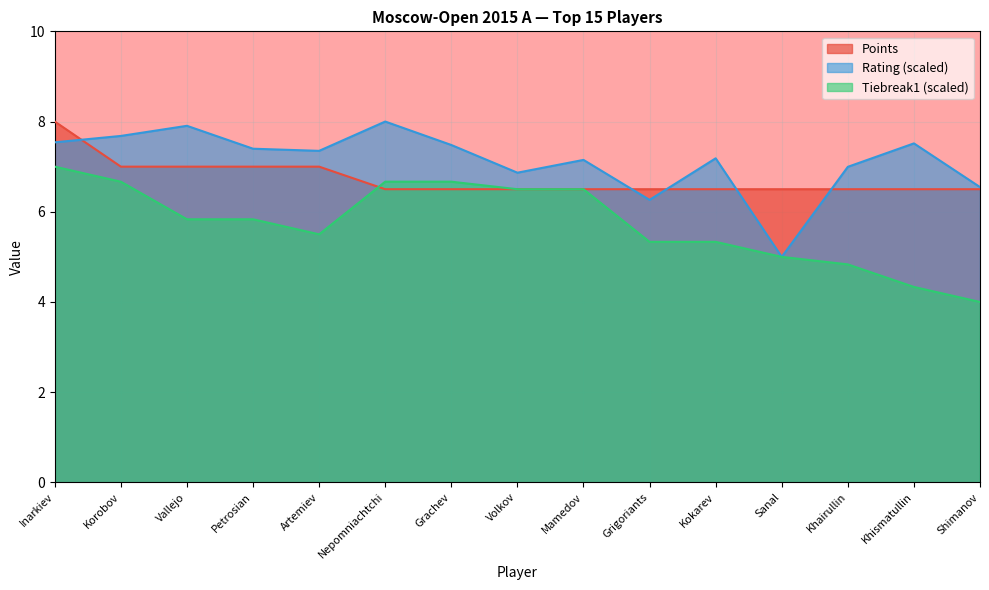

What is the maximum value for Points?

8.0